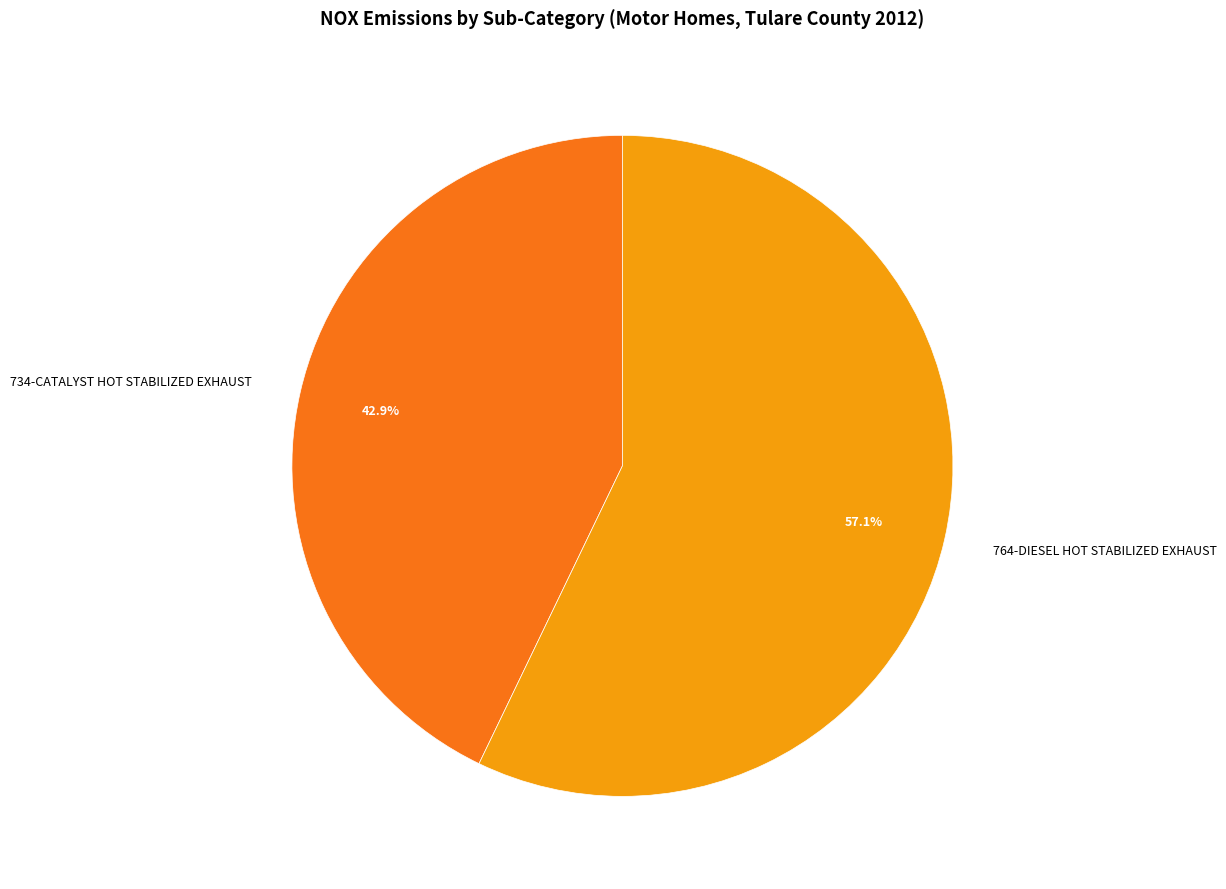

To the nearest percent, what portion does 734-CATALYST HOT STABILIZED EXHAUST represent?

43%